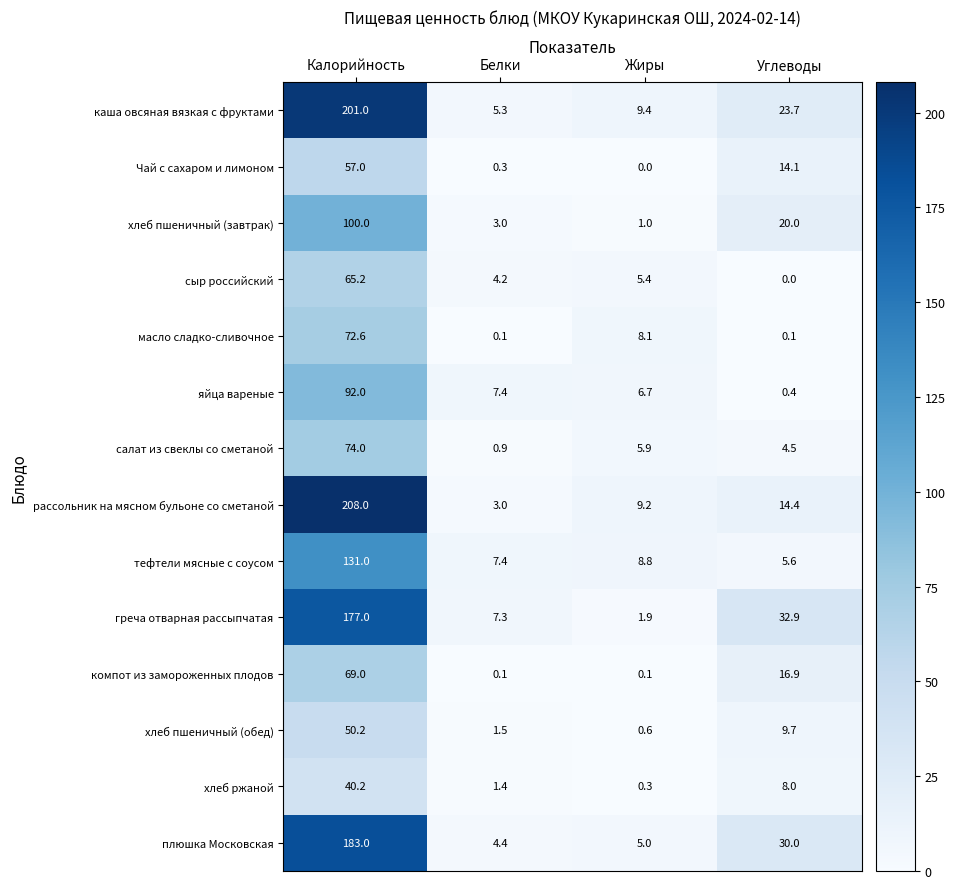

What is the total value across all series at Калорийность?

1520.2